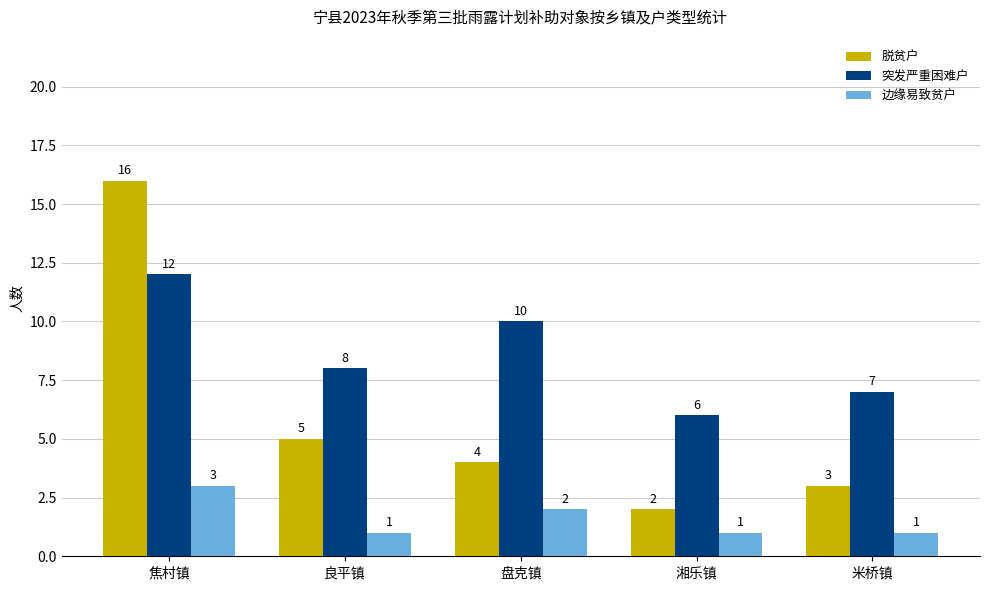

List the series in order of their overall mean, highest first.

突发严重困难户, 脱贫户, 边缘易致贫户